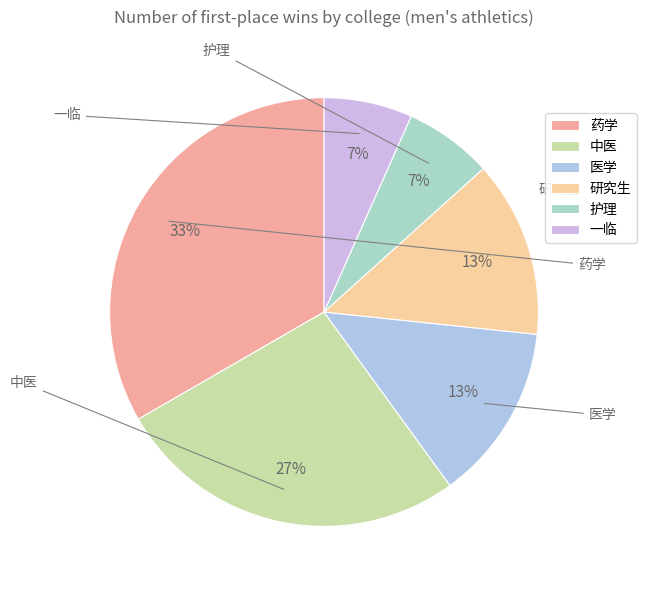

The 中医 slice represents 18% of the pie. True or false?

False